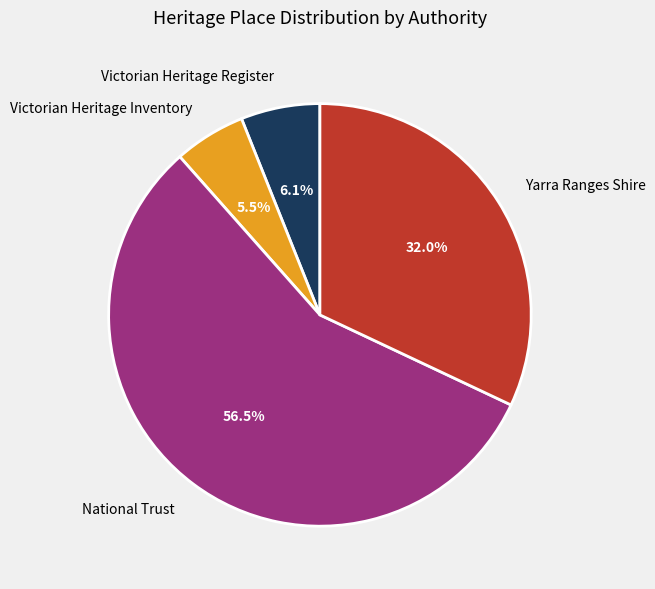

What is the ratio of the value at National Trust to the value at Victorian Heritage Register?

9.3